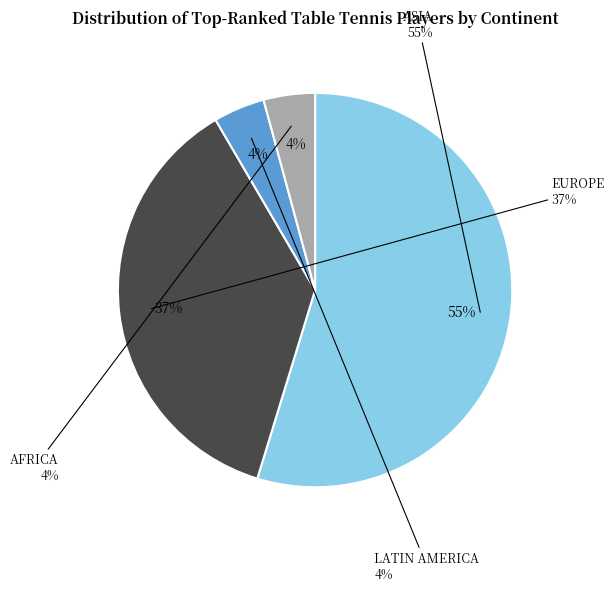

The LATIN AMERICA slice represents 4% of the pie. True or false?

True